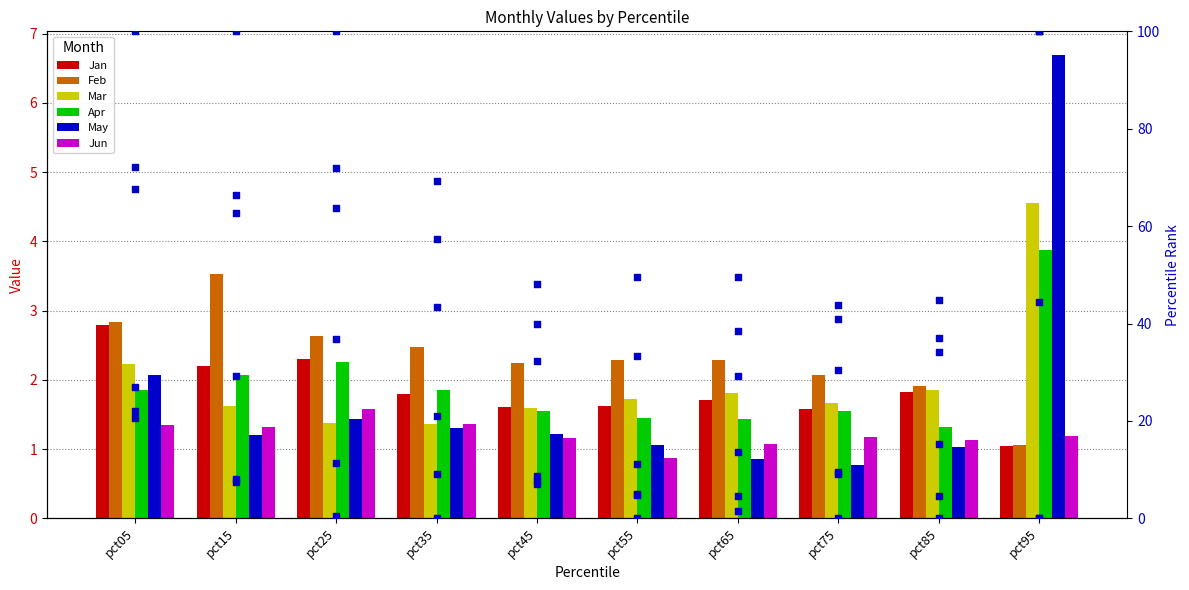

What are all the series names shown in the legend?

Jan, Feb, Mar, Apr, May, Jun